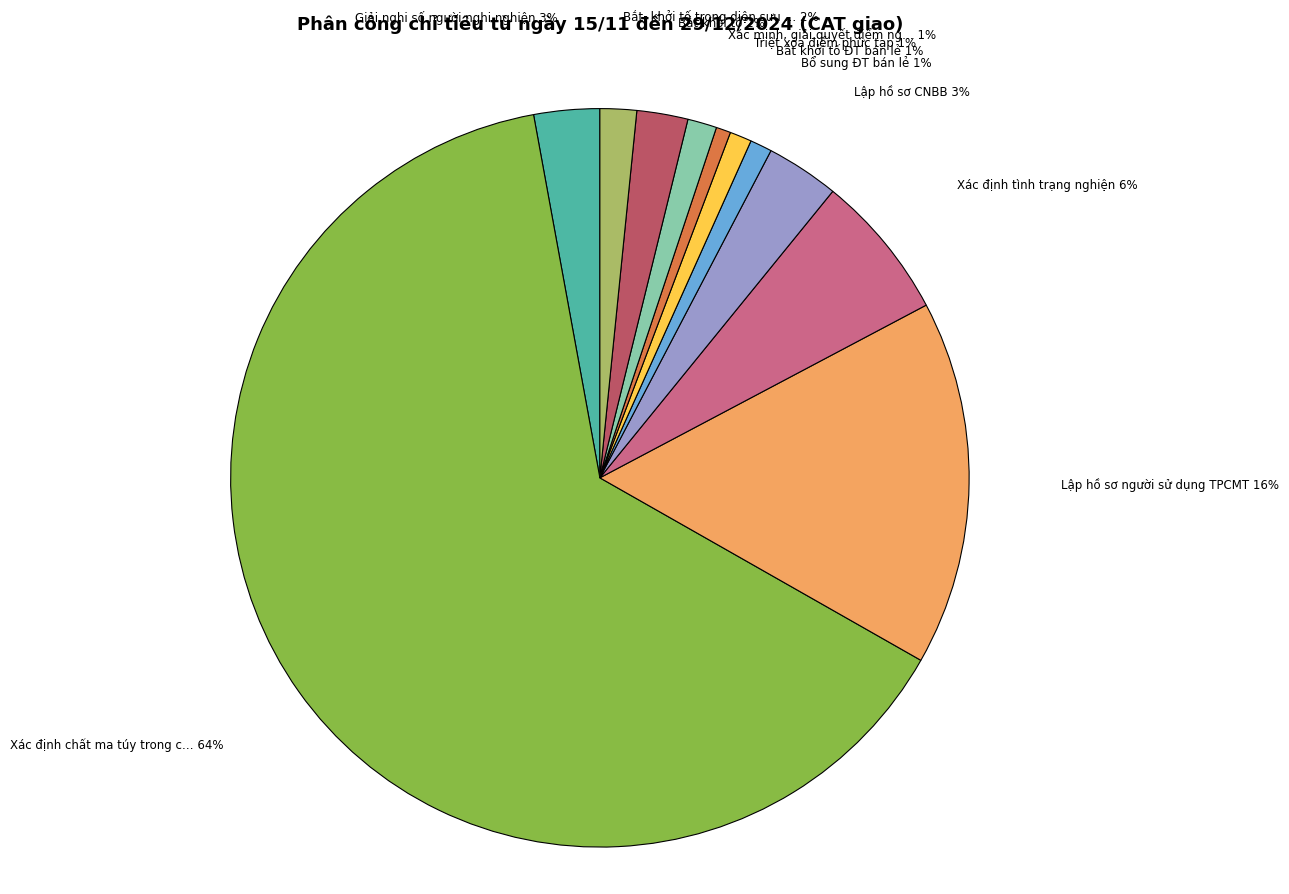

To the nearest percent, what is the difference between the largest and smallest slice percentages?

63%